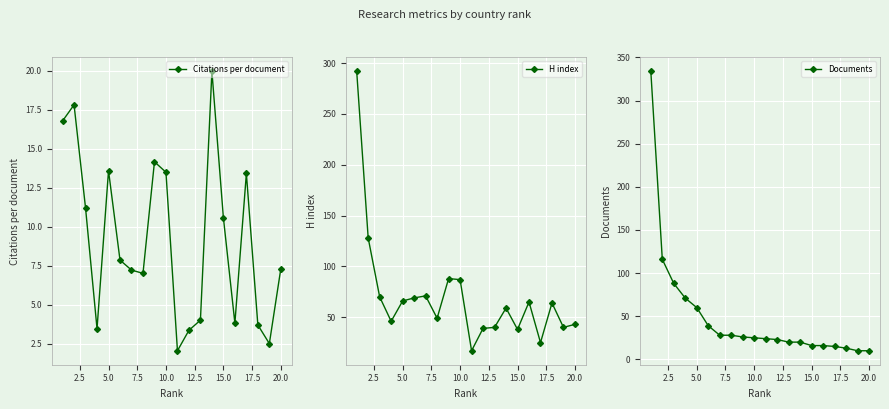

True or false: H index has more than 1 interior local peaks.

True